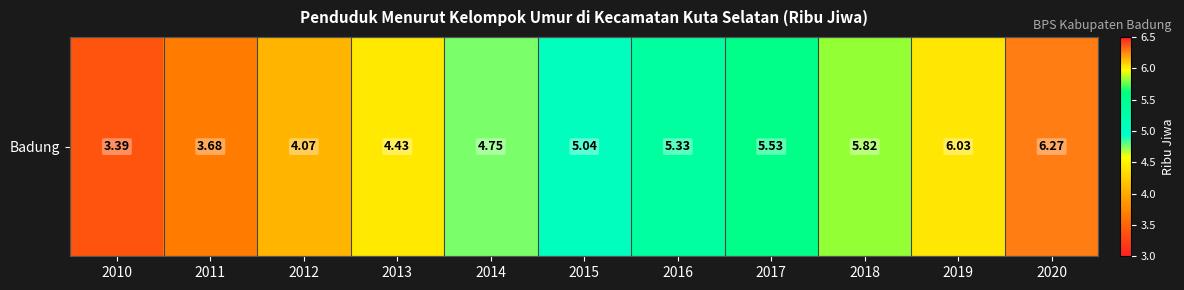

How many series are shown in this chart?

1